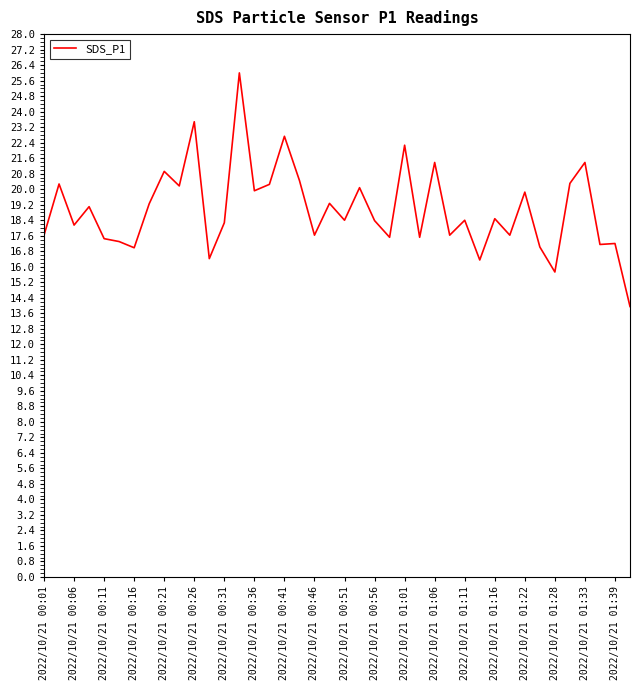

What is the greatest value displayed?

26.0